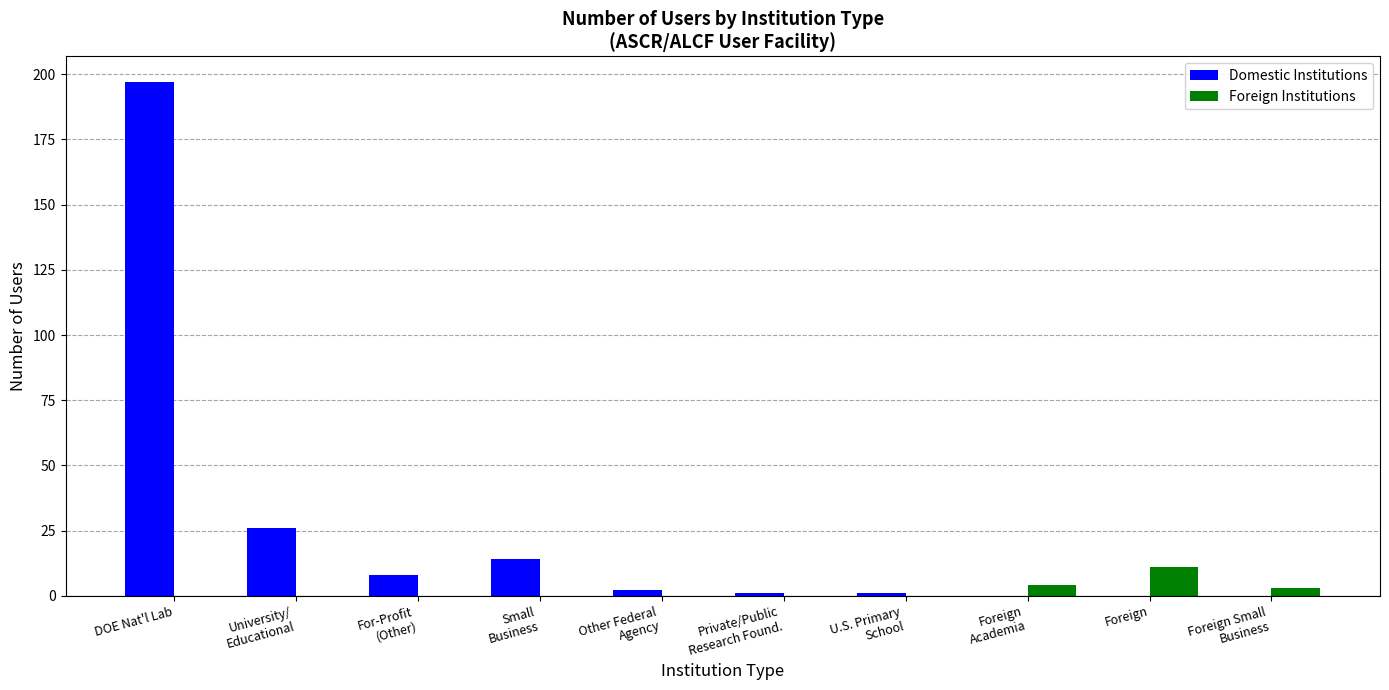

What is the greatest value displayed?

197